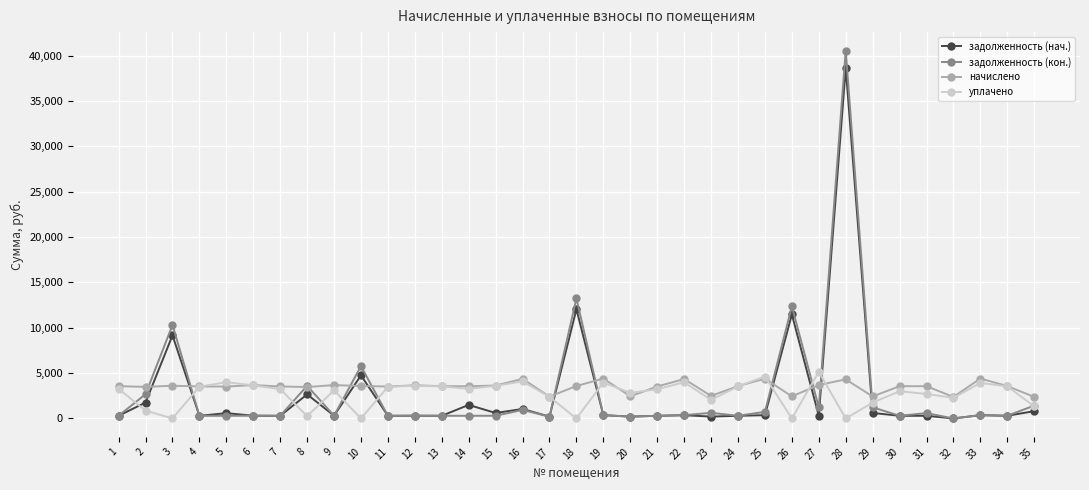

Rank the series by their maximum value, from highest to lowest.

задолженность (кон.), задолженность (нач.), уплачено, начислено